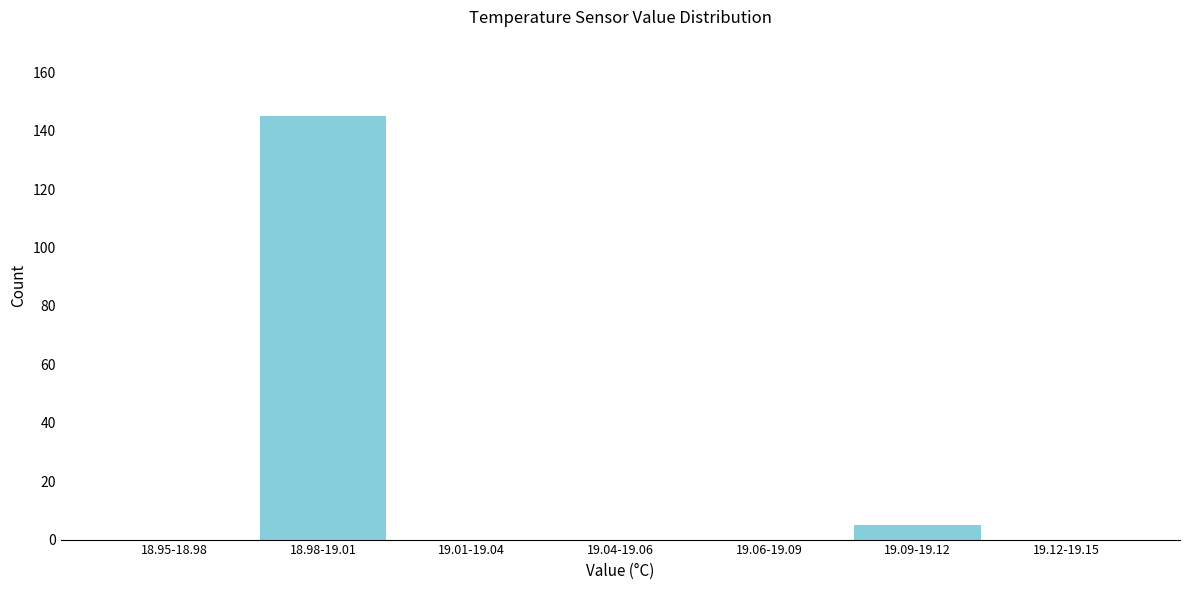

Reading left to right, extract all data points from this chart.

18.95-18.98=0	18.98-19.01=145	19.01-19.04=0	19.04-19.06=0	19.06-19.09=0	19.09-19.12=5	19.12-19.15=0